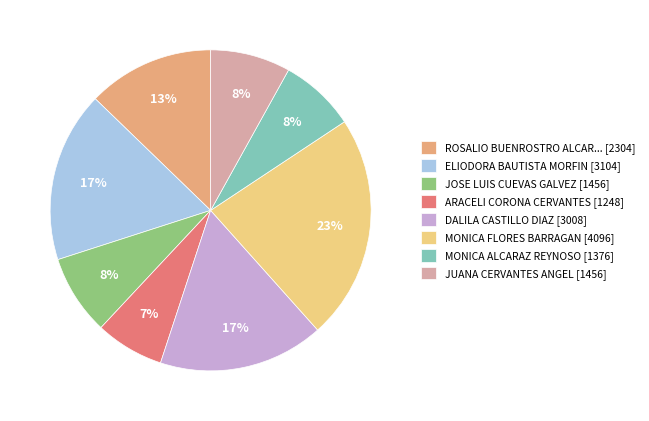

Which slice is the largest?

MONICA FLORES BARRAGAN [4096]